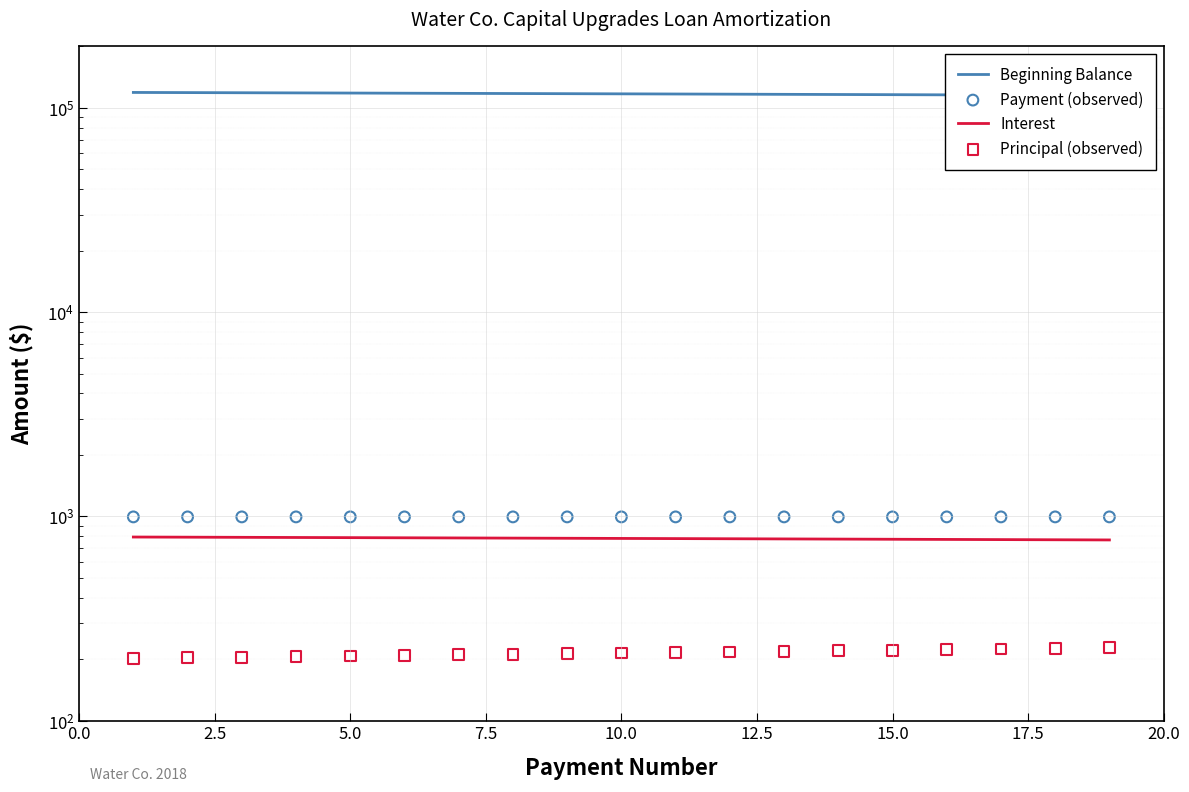

Is the value of Interest at 2.5 greater than the value of Payment (observed) at 17.5?

No